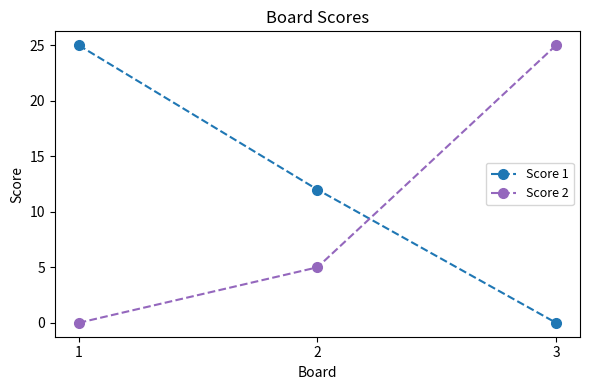

How many series are shown in this chart?

2